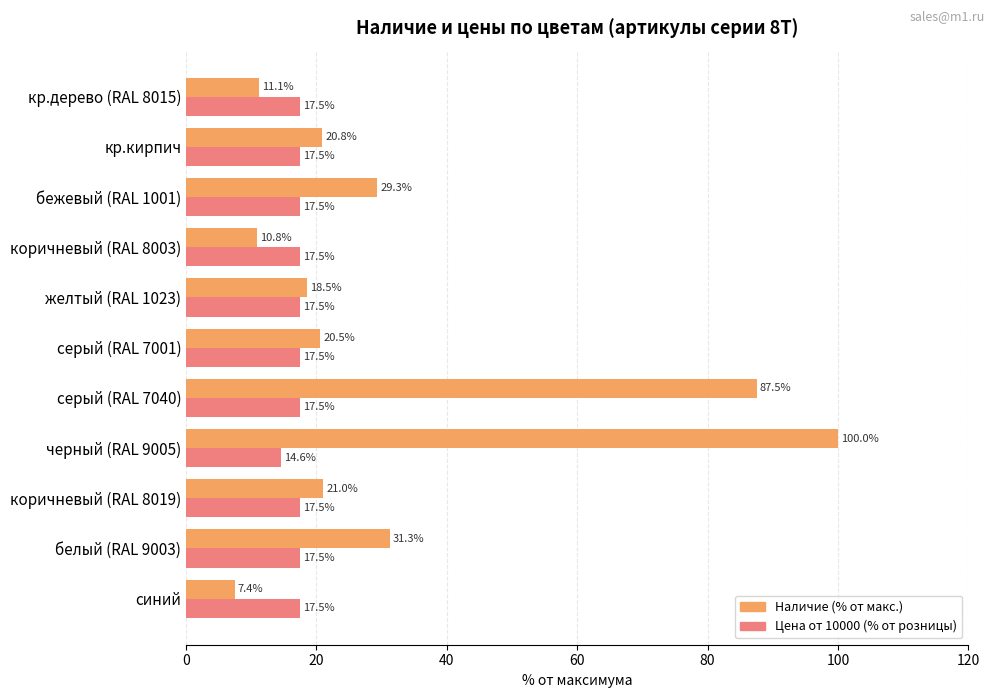

Which series has the widest spread of values?

Наличие (% от макс.)